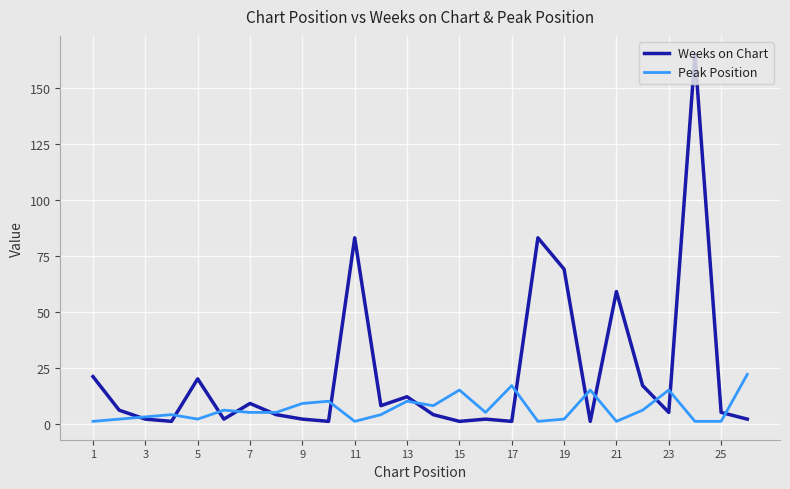

Reading left to right, what are all the values shown in this chart?

Weeks on Chart: 21	6	2	1	20	2	9	4	2	1	83	8	12	4	1	2	1	83	69	1	59	17	5	165	5	2
Peak Position: 1	2	3	4	2	6	5	5	9	10	1	4	10	8	15	5	17	1	2	15	1	6	15	1	1	22